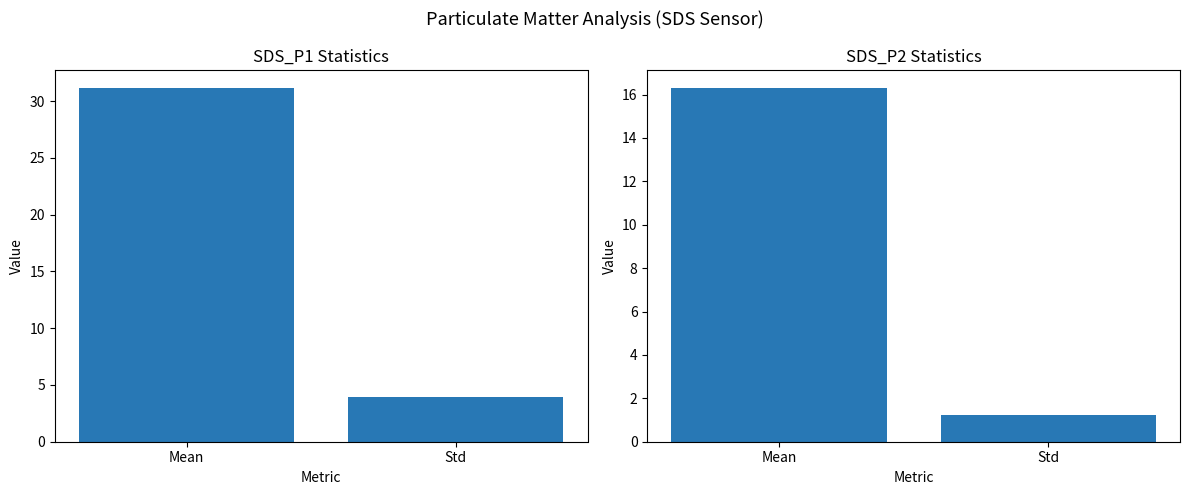

What is the label of the 2nd bar from the left?

Std